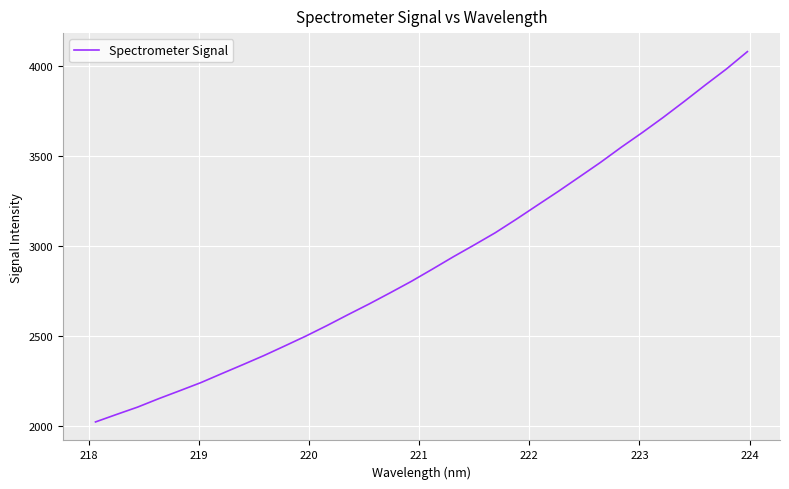

What is the smallest value displayed?

2021.7